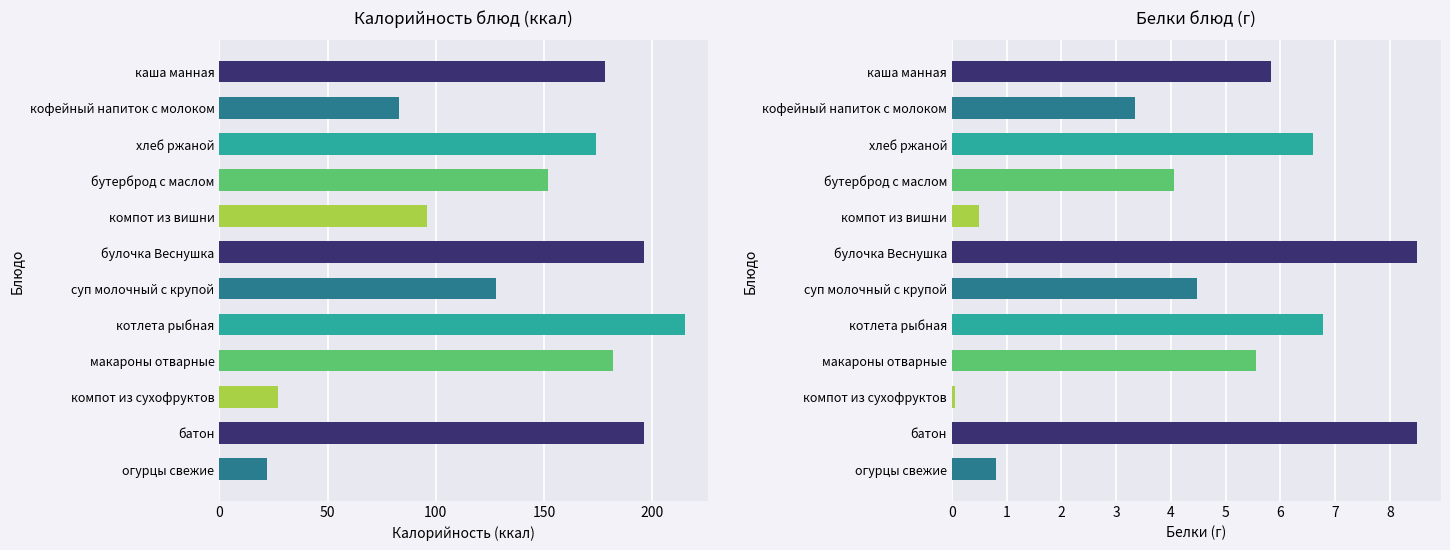

What is the difference between the highest and lowest values at хлеб ржаной?

167.4